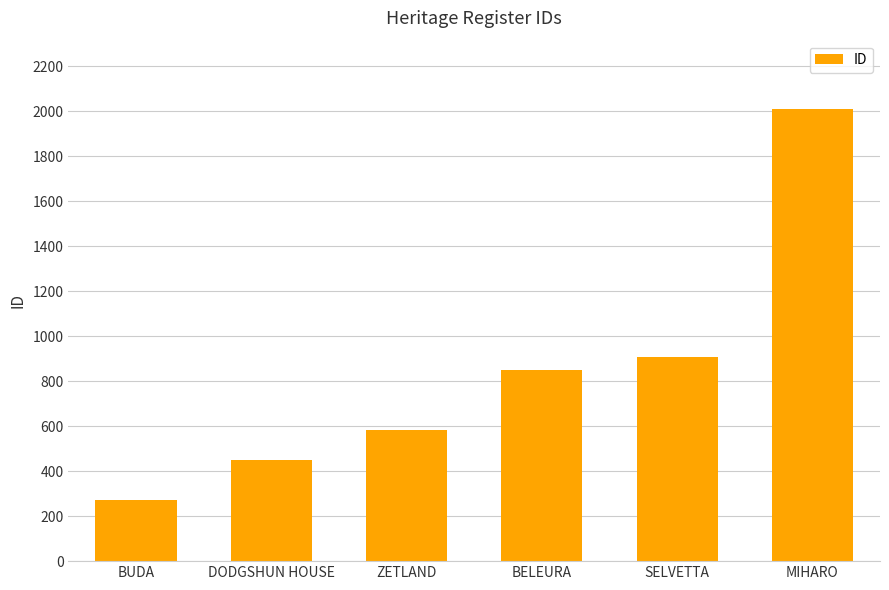

What is the ratio of the value at SELVETTA to the value at ZETLAND?

1.6